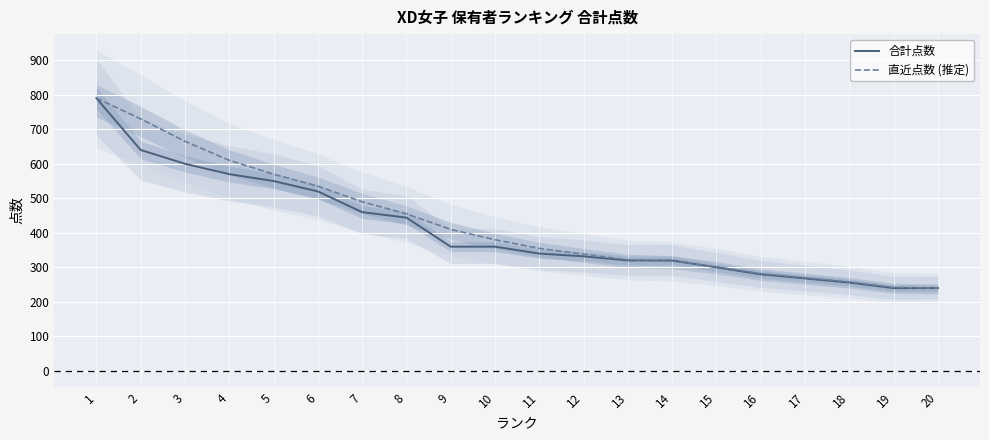

What is the sum of the 合計点数 values at 16 and 7?

740